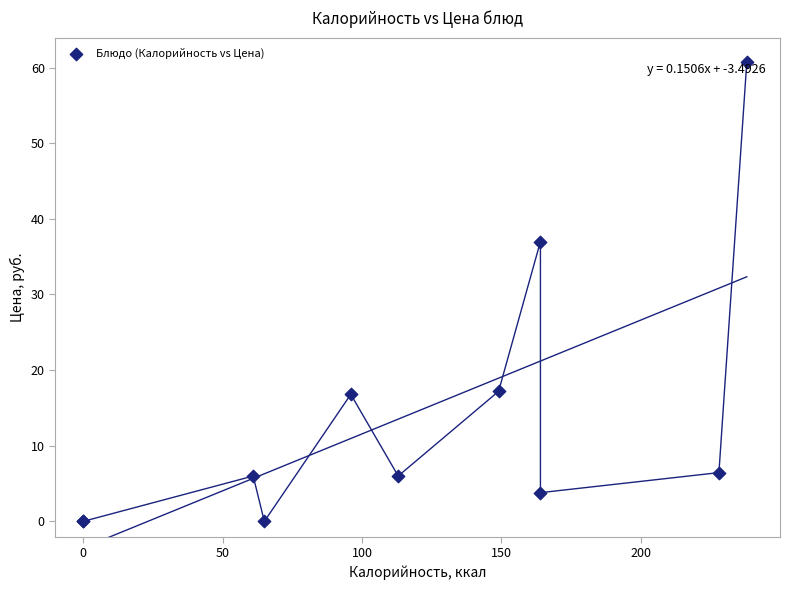

What Y value in the scatter plot is closest to 30?

37.0